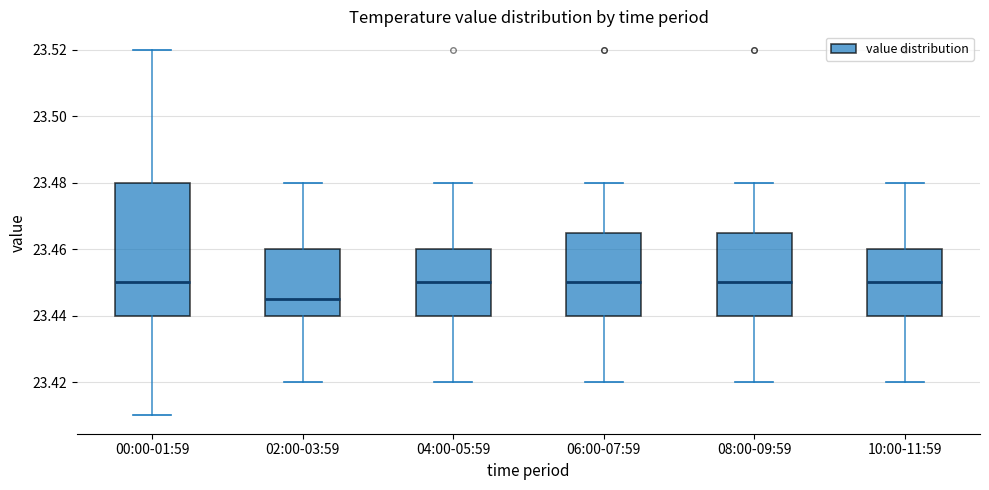

Comparing the boxes themselves (not the whiskers), which one is the tallest?

00:00-01:59